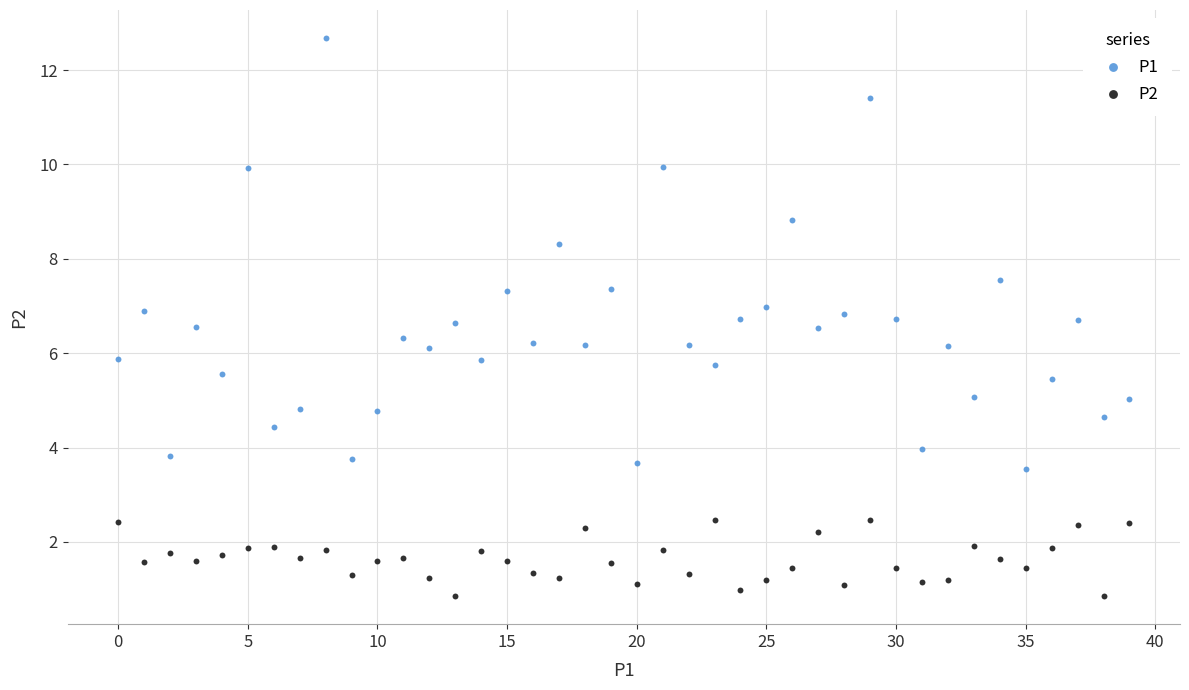

Which series contains the highest Y value?

P1